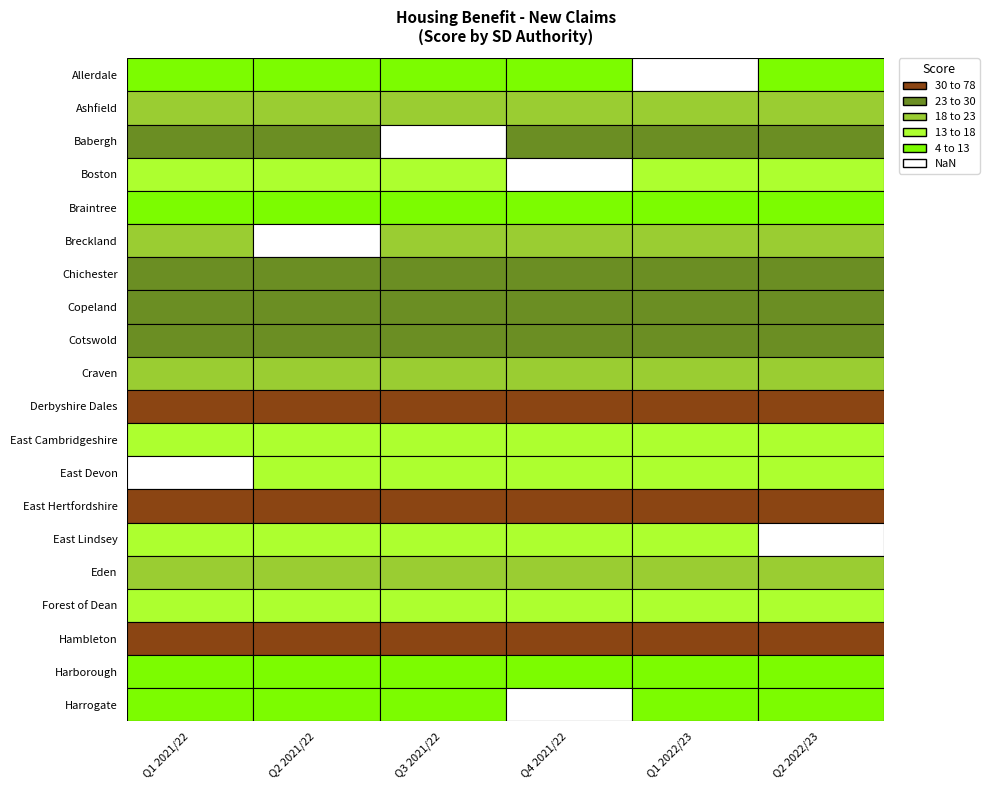

Which series changed the most between 0 and 3?

Allerdale